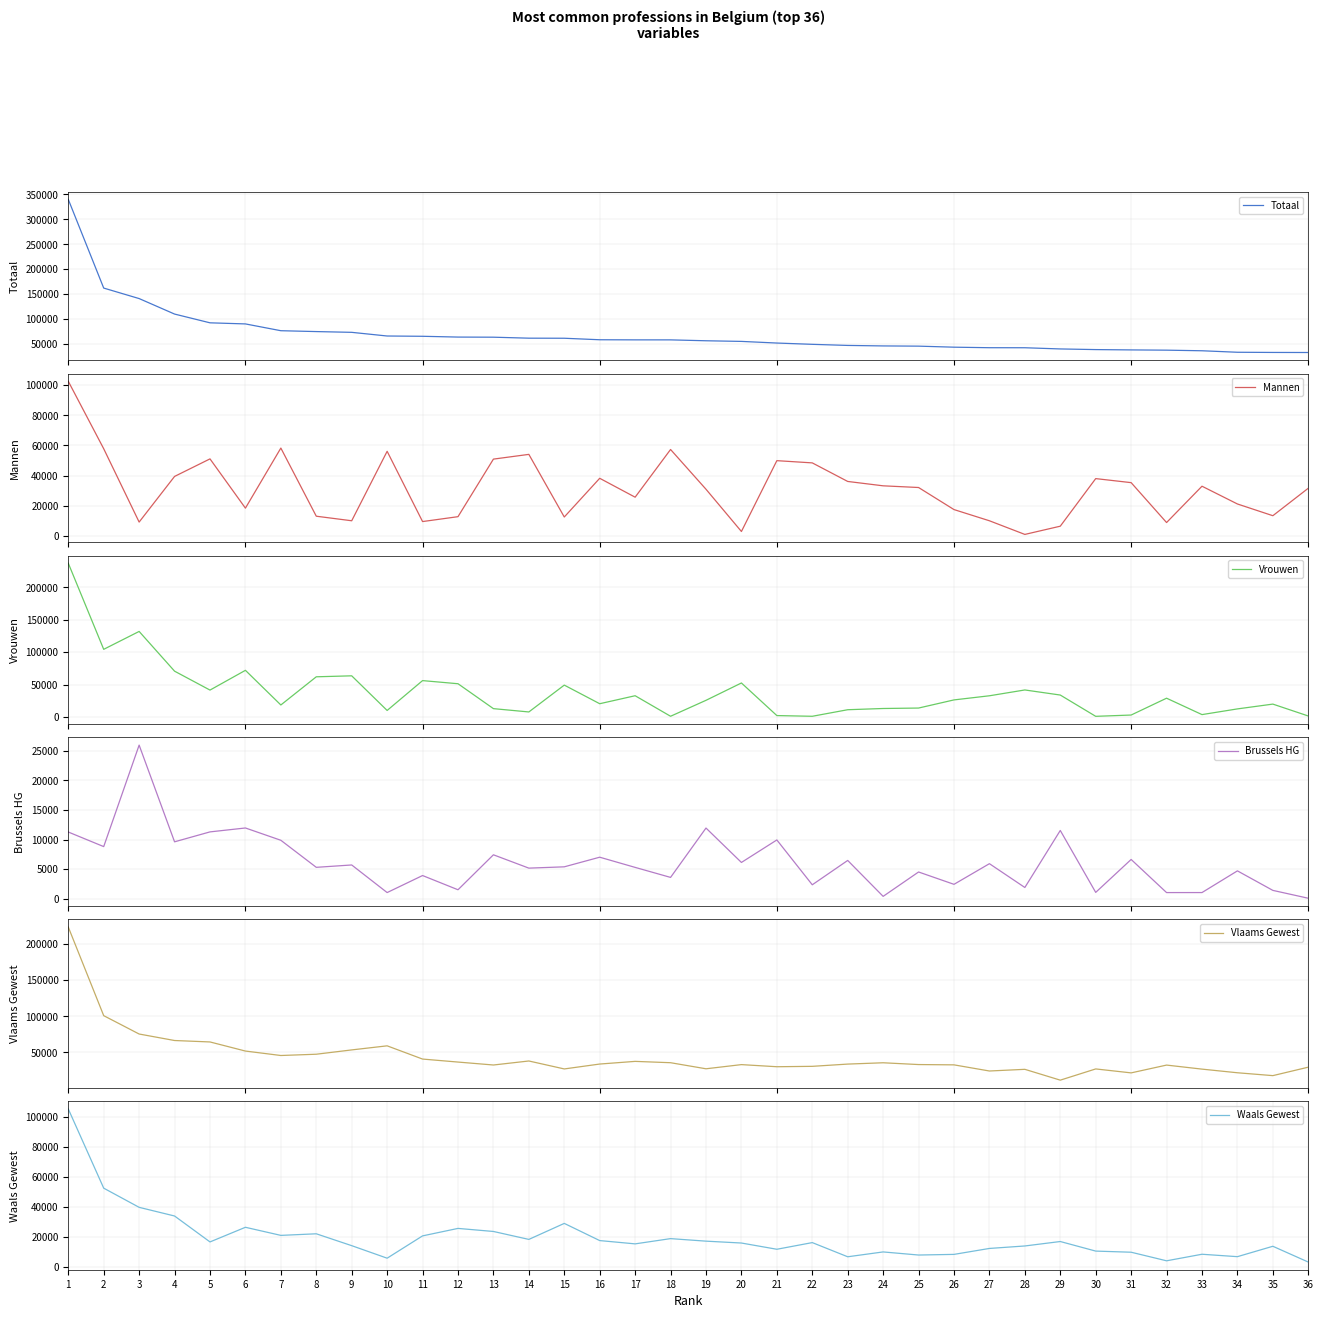

Count the number of categories in the chart.

36